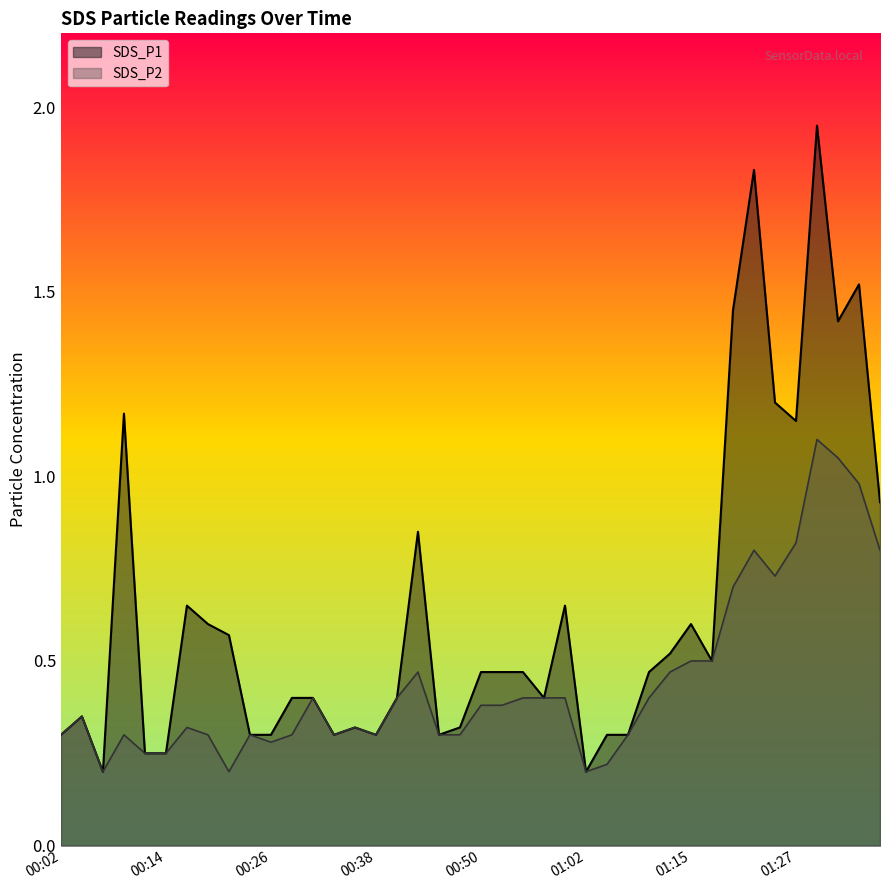

At which category does the chart reach its peak across all series?

01:29